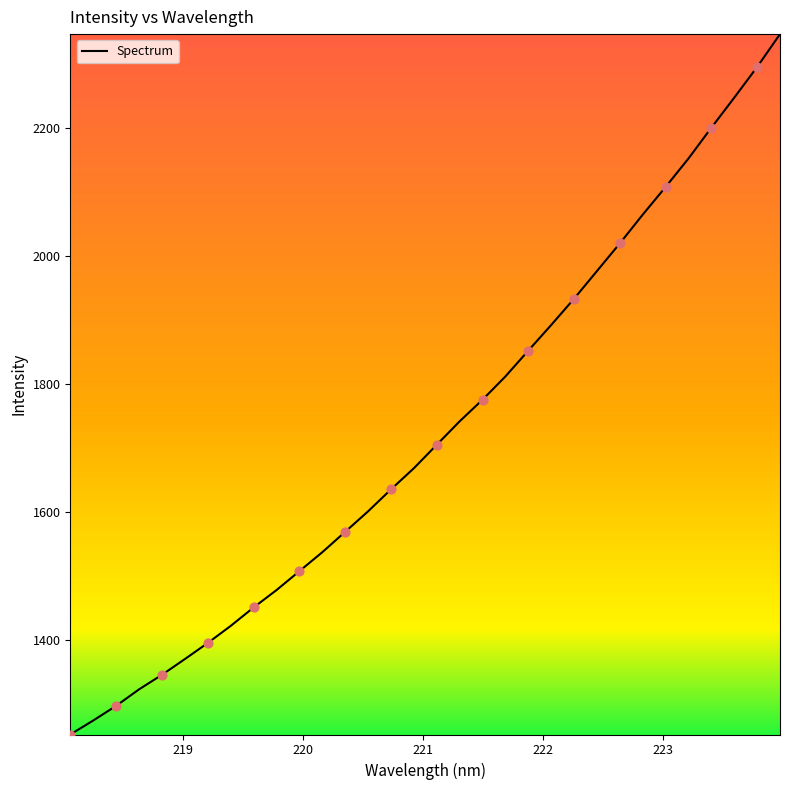

What is the smallest value displayed?

1251.8